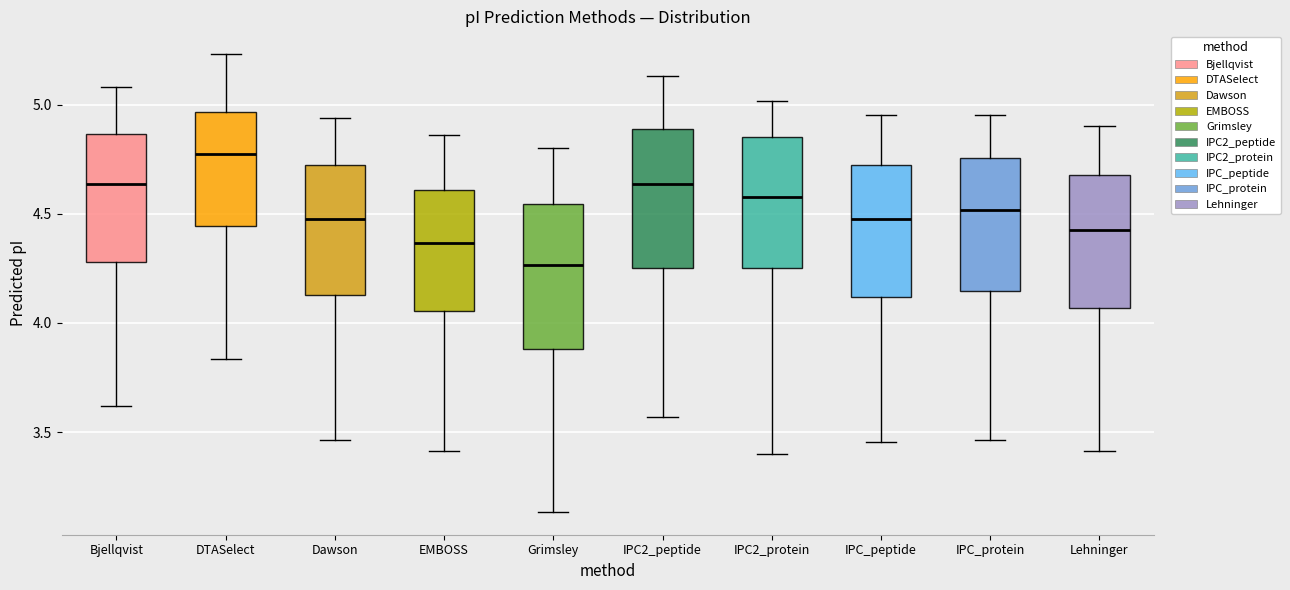

Reading left to right, read every box against the y-axis: the position of its median line, the range the box covers, and the ends of its whiskers. The values are not printed on the chart, so give them approximately, as read against the axis.

Bjellqvist: median 4.65, box 4.30 to 4.85, whiskers 3.60 to 5.10
DTASelect: median 4.75, box 4.45 to 4.95, whiskers 3.85 to 5.25
Dawson: median 4.50, box 4.15 to 4.70, whiskers 3.45 to 4.95
EMBOSS: median 4.35, box 4.05 to 4.60, whiskers 3.40 to 4.85
Grimsley: median 4.25, box 3.90 to 4.55, whiskers 3.15 to 4.80
IPC2_peptide: median 4.65, box 4.25 to 4.90, whiskers 3.55 to 5.15
IPC2_protein: median 4.60, box 4.25 to 4.85, whiskers 3.40 to 5.00
IPC_peptide: median 4.50, box 4.10 to 4.70, whiskers 3.45 to 4.95
IPC_protein: median 4.50, box 4.15 to 4.75, whiskers 3.45 to 4.95
Lehninger: median 4.40, box 4.05 to 4.70, whiskers 3.40 to 4.90